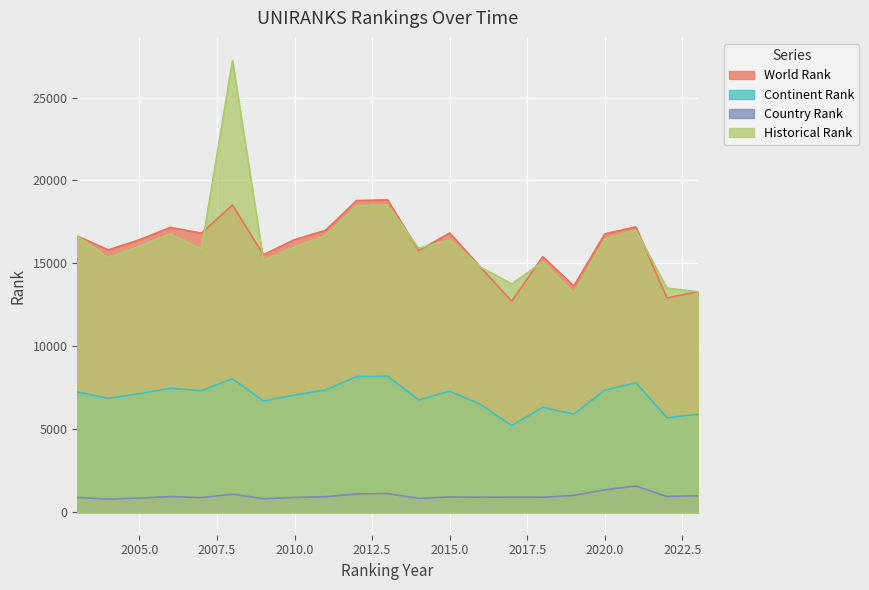

True or false: UNIRANKS_world_rank and UNIRANKS_country_rank intersect in this chart.

False